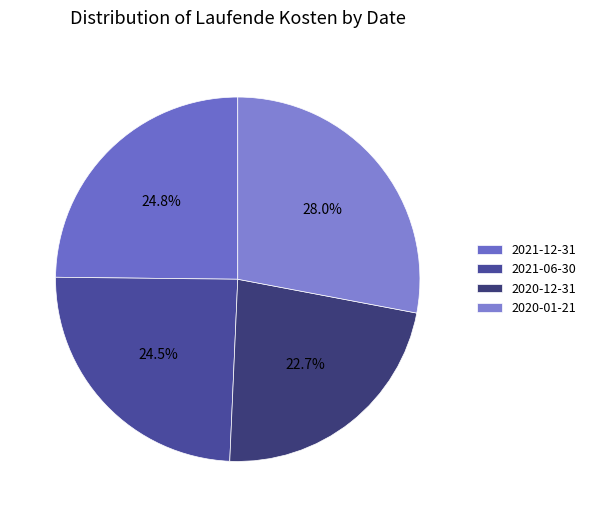

How many segments does this pie chart have?

4